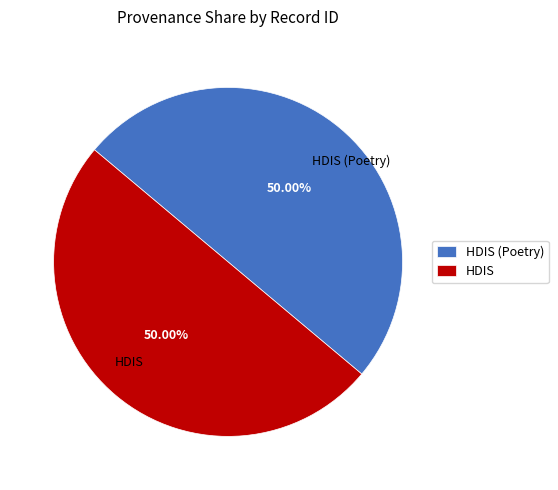

Is the sum of HDIS (Poetry) and HDIS greater than half?

Yes